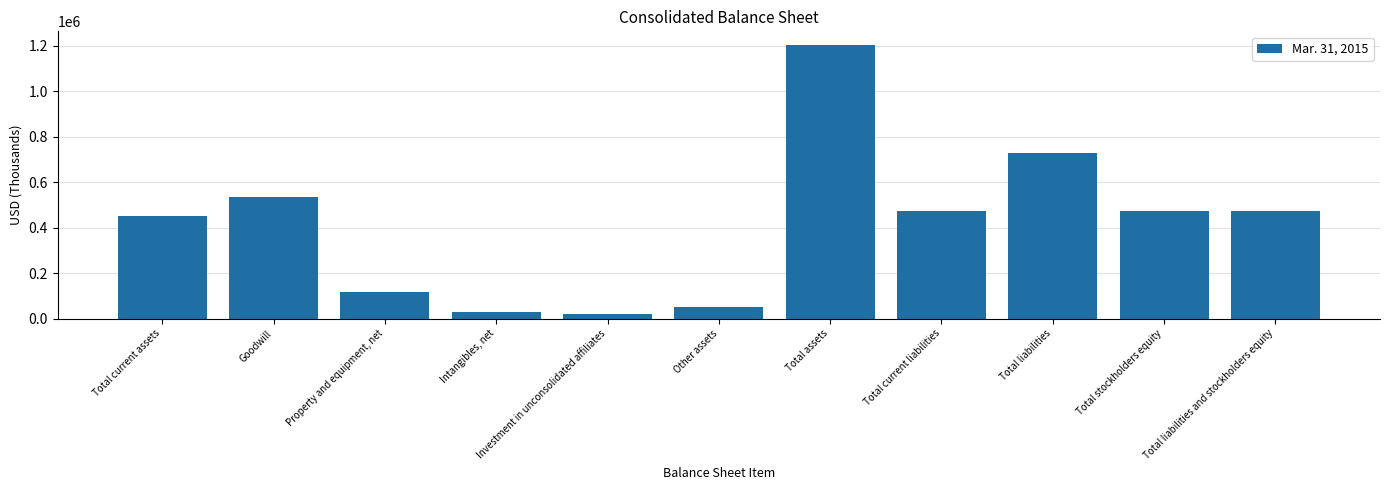

What is the average value?

414511